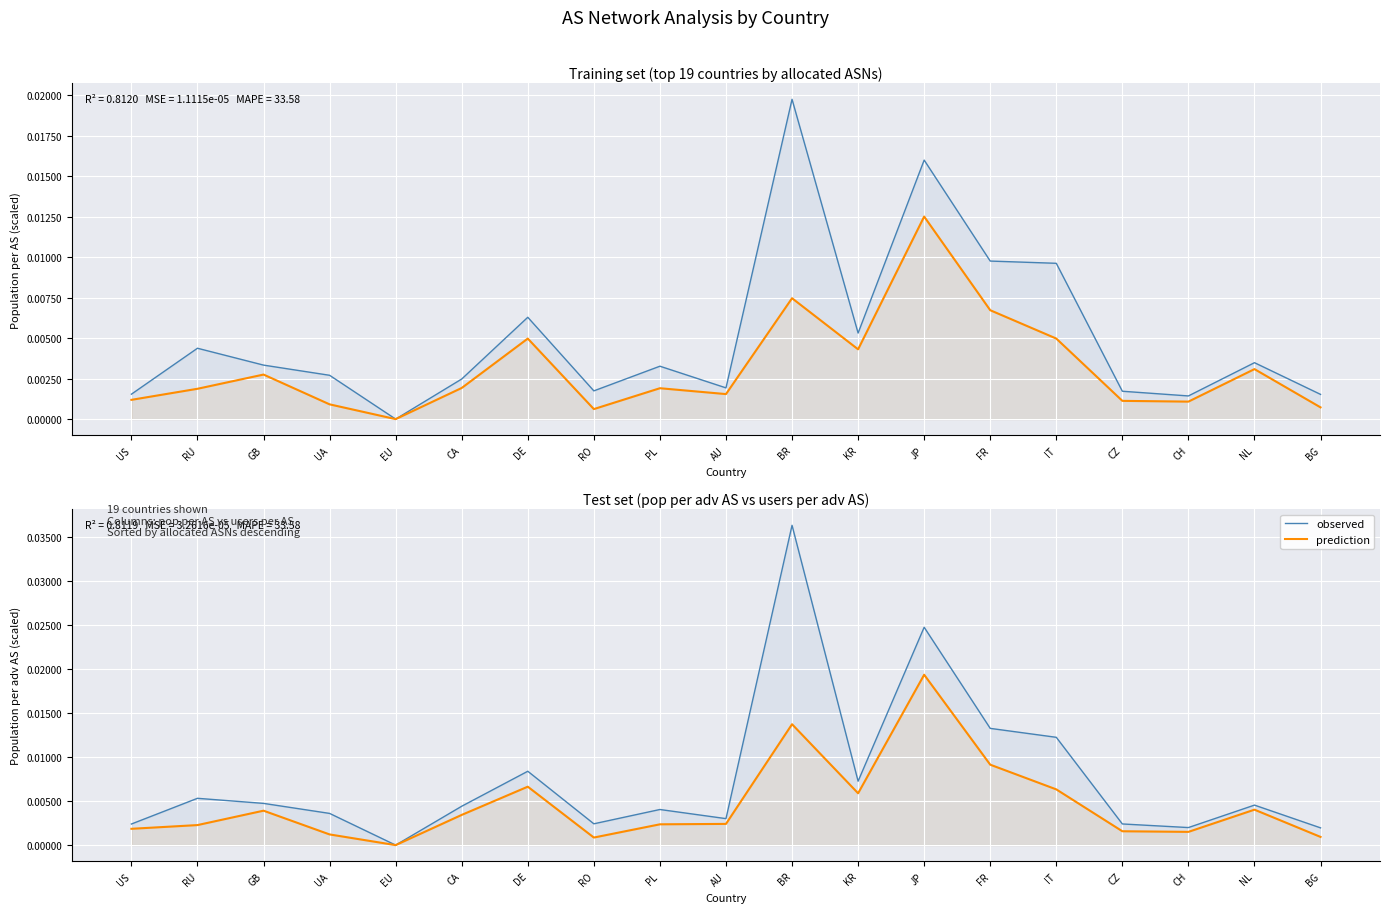

Rank the series by their maximum value, from highest to lowest.

observed, prediction